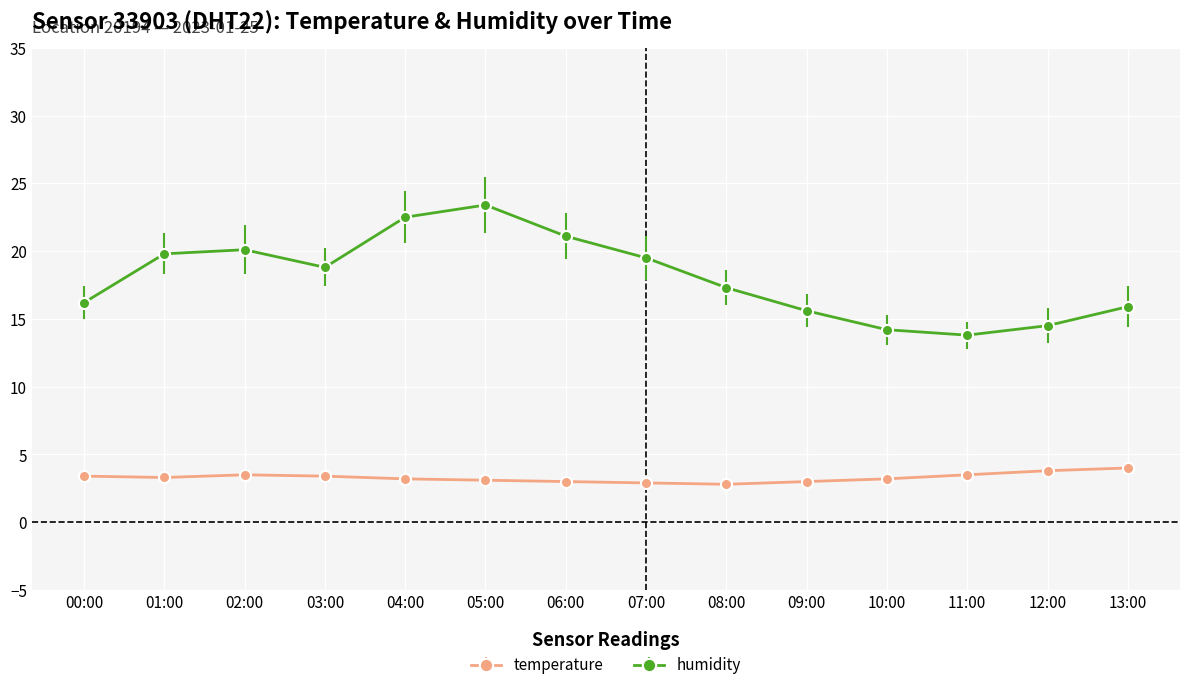

Where is the first local minimum for humidity?

03:00